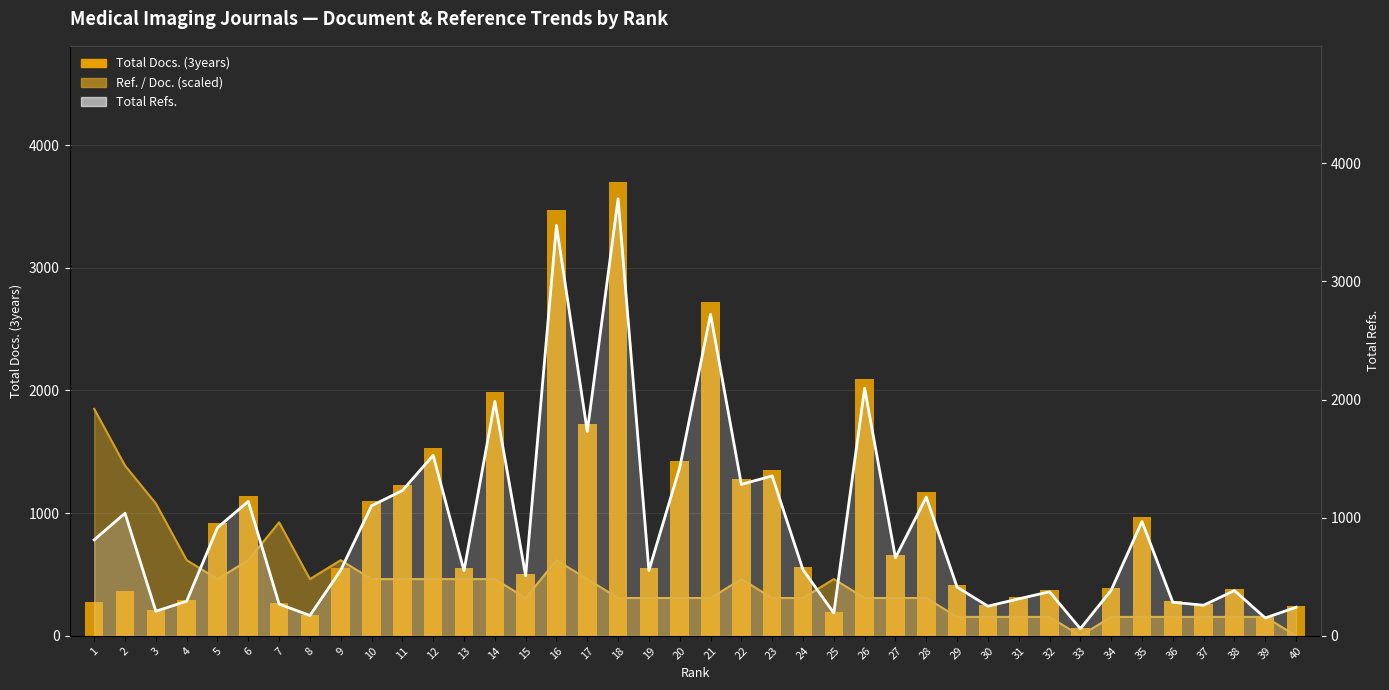

Which series has the largest total across all categories?

Total Refs.